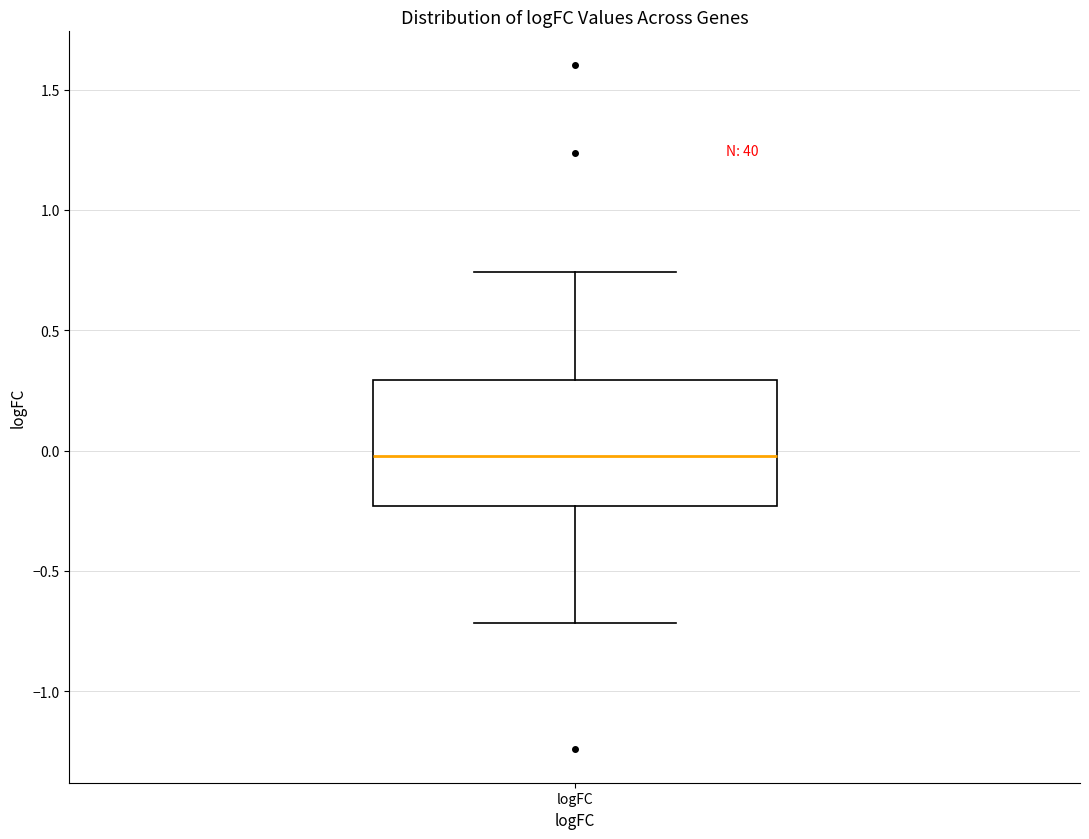

Where does the upper whisker of the box for logFC end on the y-axis? The values are not printed on the chart, so give them approximately, as read against the axis.

0.75